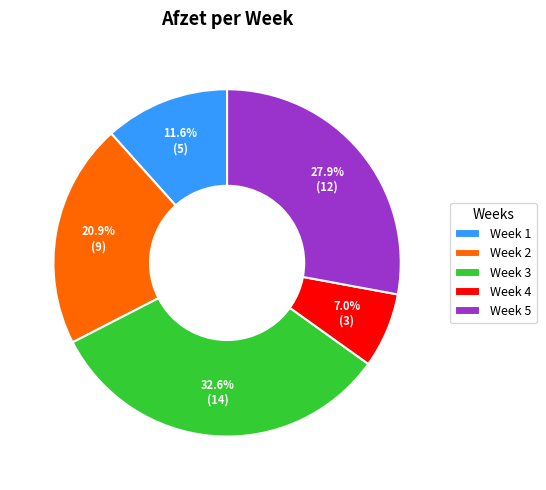

What percentage is NOT represented by Week 1?

88.4%